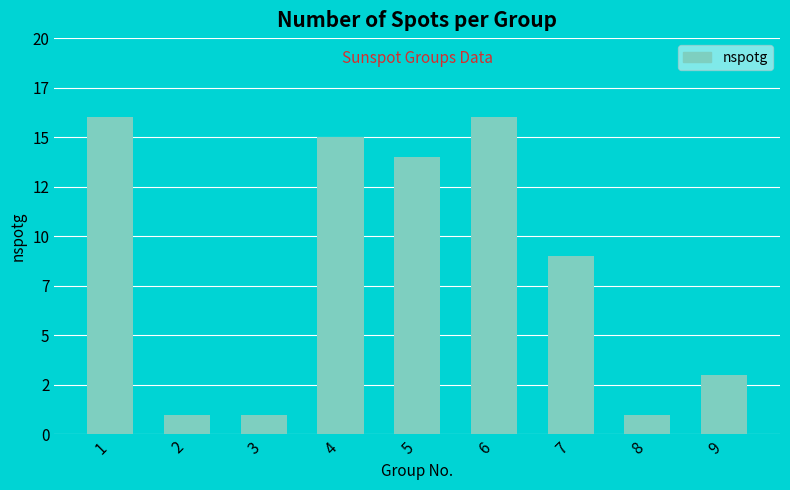

Which label corresponds to the largest value in the chart?

1